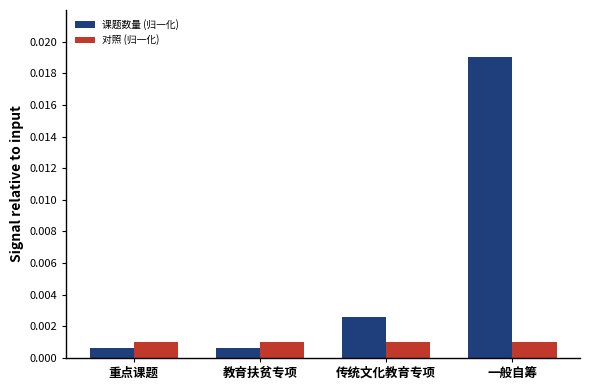

Count the number of data series in this chart.

2